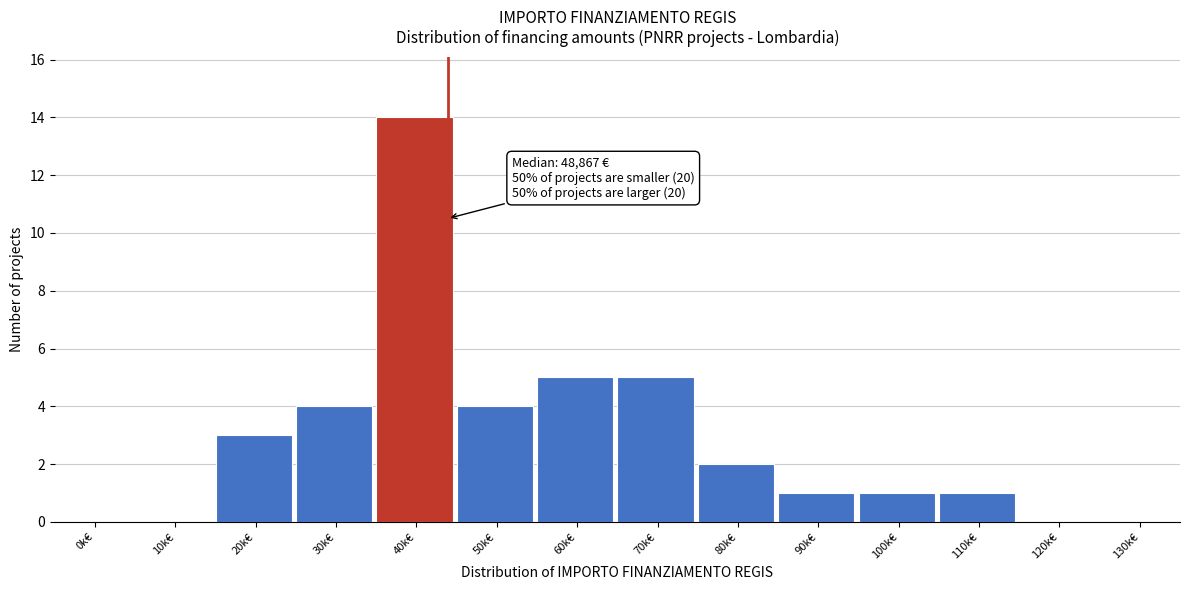

Reading right to left, transcribe all the data shown in this chart.

130k€=0	120k€=0	110k€=1	100k€=1	90k€=1	80k€=2	70k€=5	60k€=5	50k€=4	40k€=14	30k€=4	20k€=3	10k€=0	0k€=0